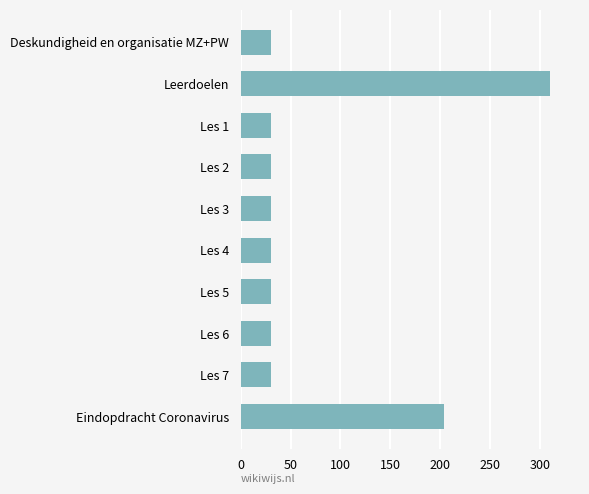

True or false: the data shows 203.6 at Eindopdracht Coronavirus.

True